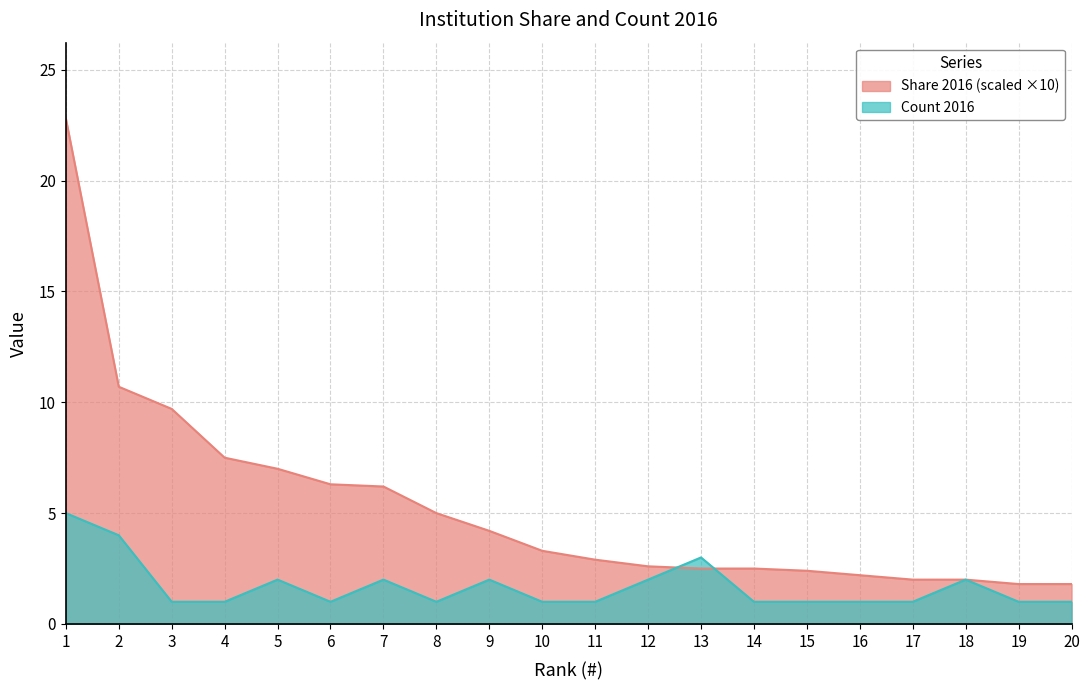

What are all the series names shown in the legend?

Share 2016, Count 2016